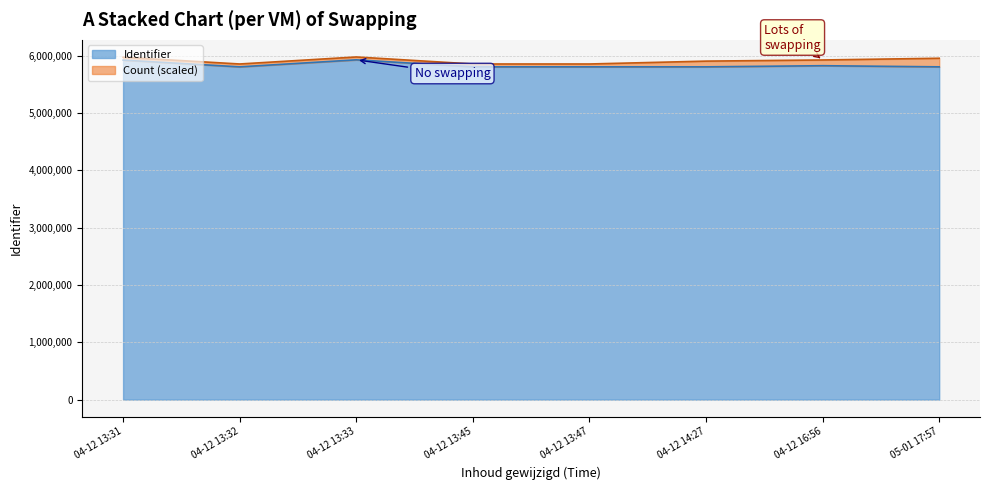

What is the highest value of the Identifier series?

5931165